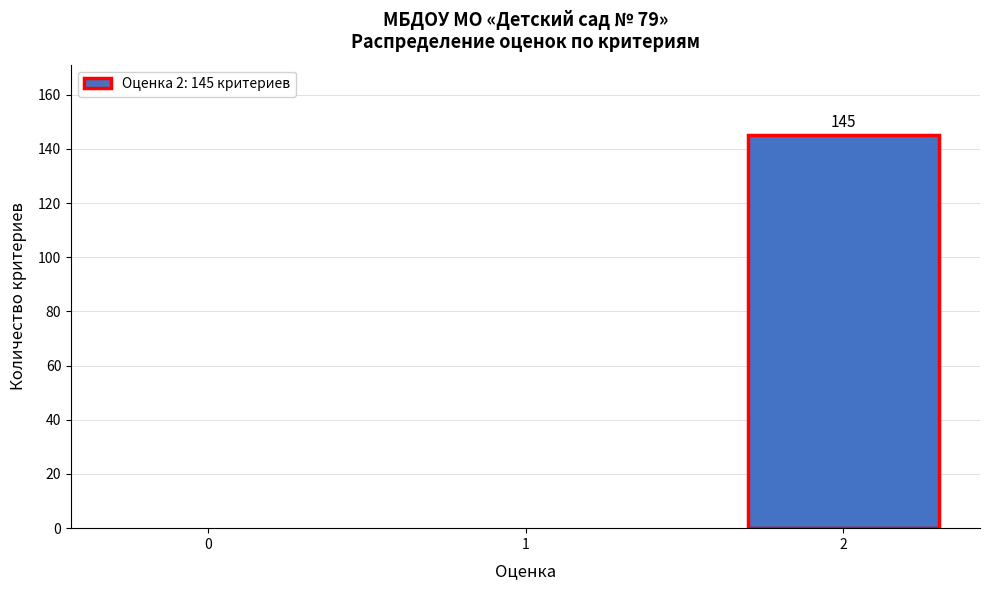

Reading left to right, transcribe all the data shown in this chart.

0=0	1=0	2=145